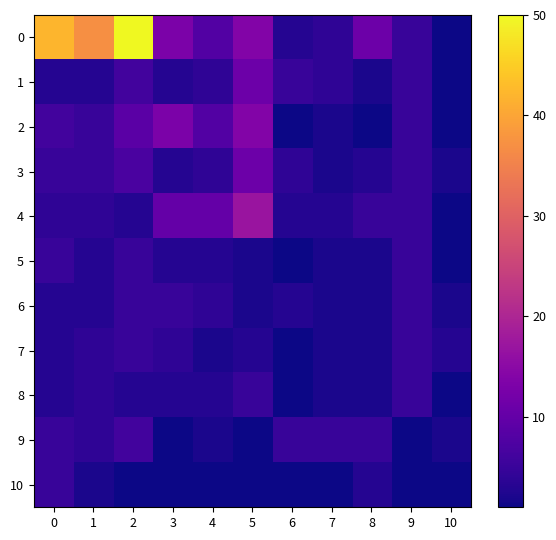

Reading right to left, what are all the values shown in this chart?

0: 10=1	9=5	8=11	7=4	6=3	5=14	4=8	3=13	2=50	1=37	0=42
1: 10=1	9=5	8=2	7=4	6=5	5=11	4=4	3=3	2=6	1=3	0=3
2: 10=1	9=5	8=1	7=2	6=1	5=14	4=8	3=13	2=9	1=5	0=6
3: 10=2	9=5	8=3	7=2	6=4	5=11	4=4	3=3	2=7	1=5	0=5
4: 10=1	9=5	8=5	7=3	6=3	5=17	4=10	3=10	2=3	1=4	0=4
5: 10=1	9=5	8=2	7=2	6=1	5=2	4=3	3=3	2=5	1=3	0=5
6: 10=2	9=5	8=2	7=2	6=3	5=2	4=4	3=5	2=5	1=3	0=3
7: 10=3	9=5	8=2	7=2	6=1	5=3	4=2	3=4	2=5	1=4	0=3
8: 10=1	9=5	8=2	7=2	6=1	5=5	4=3	3=3	2=3	1=4	0=3
9: 10=2	9=1	8=5	7=5	6=5	5=1	4=2	3=1	2=6	1=4	0=5
10: 10=1	9=1	8=3	7=1	6=1	5=1	4=1	3=1	2=1	1=2	0=5